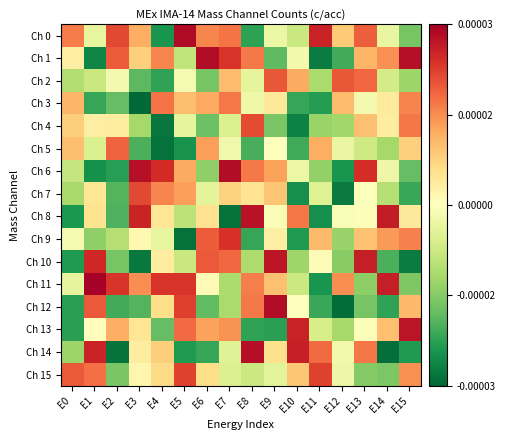

At which category is the sum across all series the highest?

E7